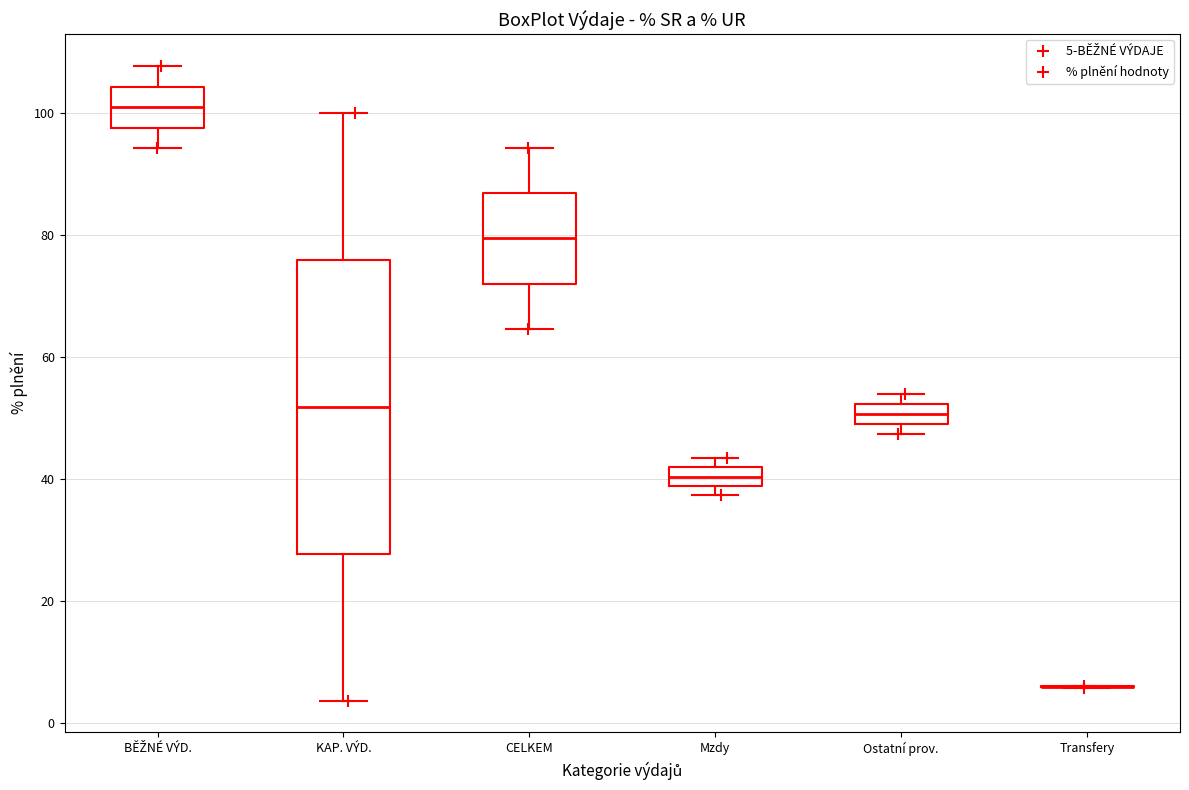

Reading left to right, read every box against the y-axis: the position of its median line, the range the box covers, and the ends of its whiskers. The values are not printed on the chart, so give them approximately, as read against the axis.

BĚŽNÉ VÝD.: median 100, box 98 to 104, whiskers 94 to 108
KAP. VÝD.: median 52, box 28 to 76, whiskers 4 to 100
CELKEM: median 80, box 72 to 86, whiskers 64 to 94
Mzdy: median 40, box 38 to 42, whiskers 38 (below the box's lower edge) to 44
Ostatní prov.: median 50 (inside the box), box 50 to 52, whiskers 48 to 54
Transfery: box collapsed to a line at 6, whiskers 6 to 6